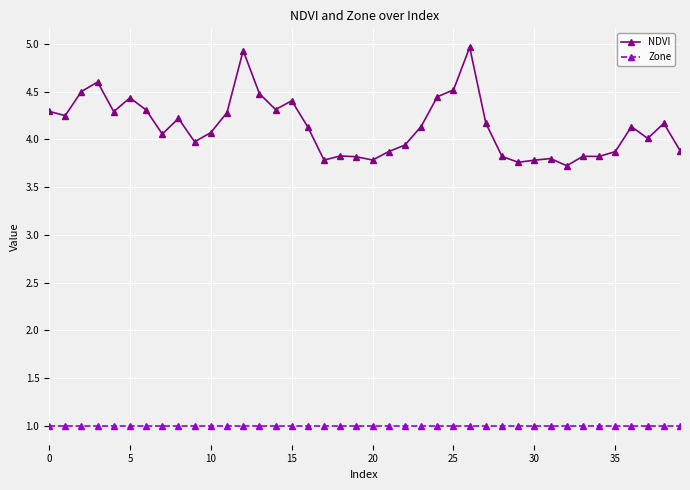

Which series has the largest range (max minus min)?

NDVI